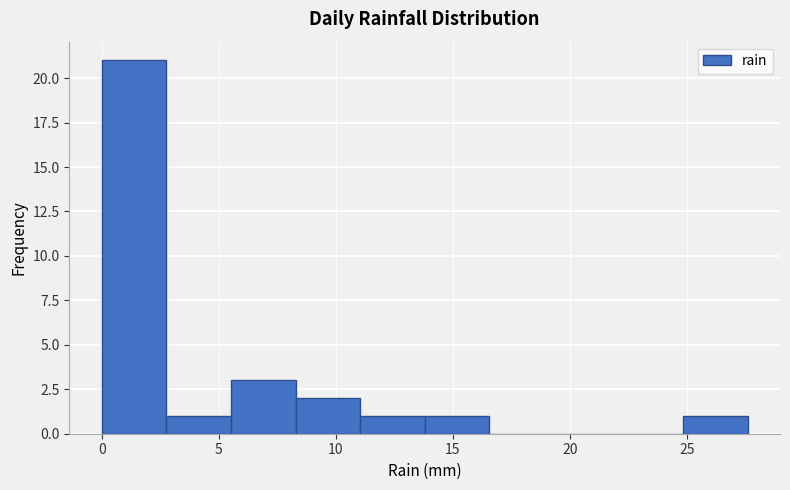

Reading left to right, list every bar in this chart as the range it spans on the x-axis followed by its height. Neither the bar edges nor the heights are printed on the chart, so give them approximately, as read against the axes.

0.0 to 3.0: 21
3.0 to 5.5: 1
5.5 to 8.5: 3
8.5 to 11.0: 2
11.0 to 14.0: 1
14.0 to 16.5: 1
16.5 to 19.5: 0
19.5 to 22.0: 0
22.0 to 25.0: 0
25.0 to 27.5: 1